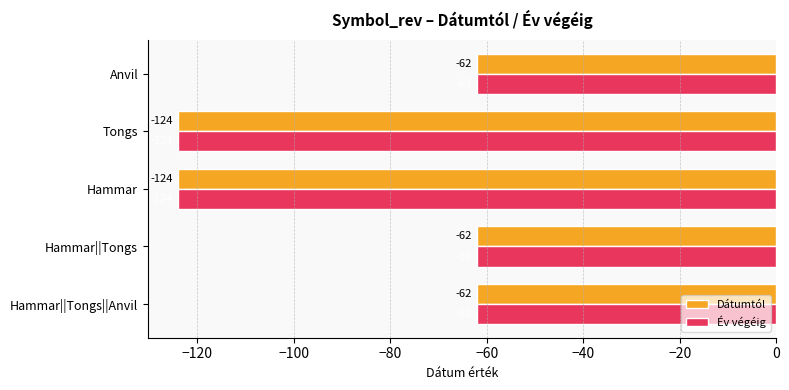

How many data points does each series have?

5